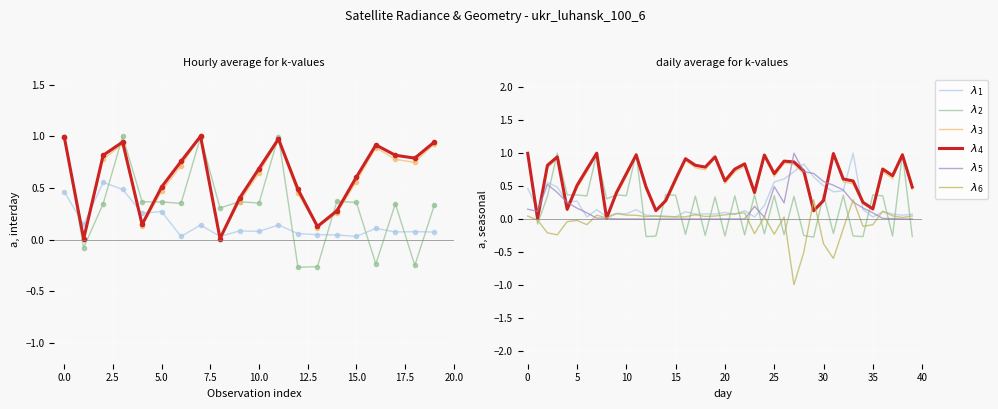

The $\lambda_4$ series shows 0.6 at 26. True or false?

False